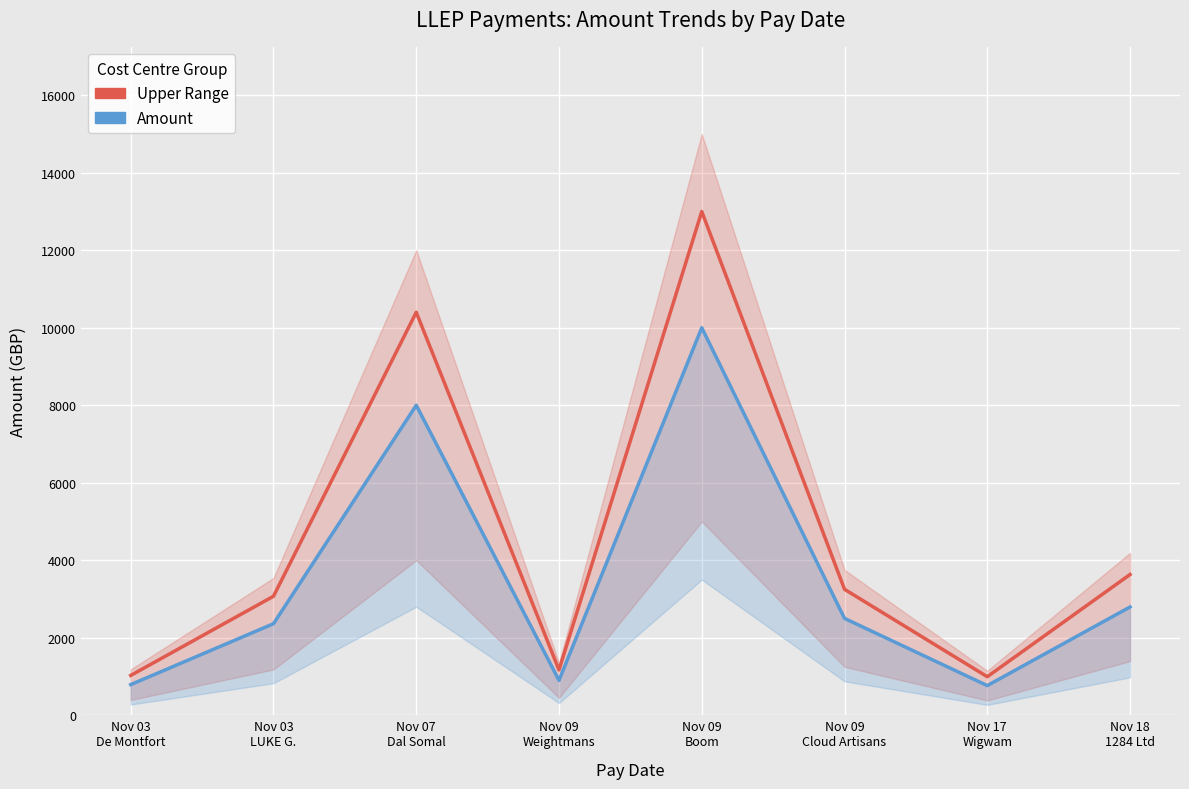

At which label does Upper Range reach its minimum?

Nov 17
Wigwam